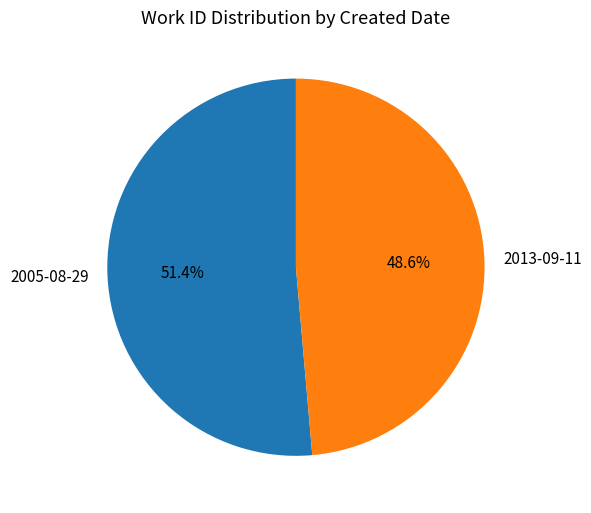

Which category has the biggest portion of the pie?

2005-08-29